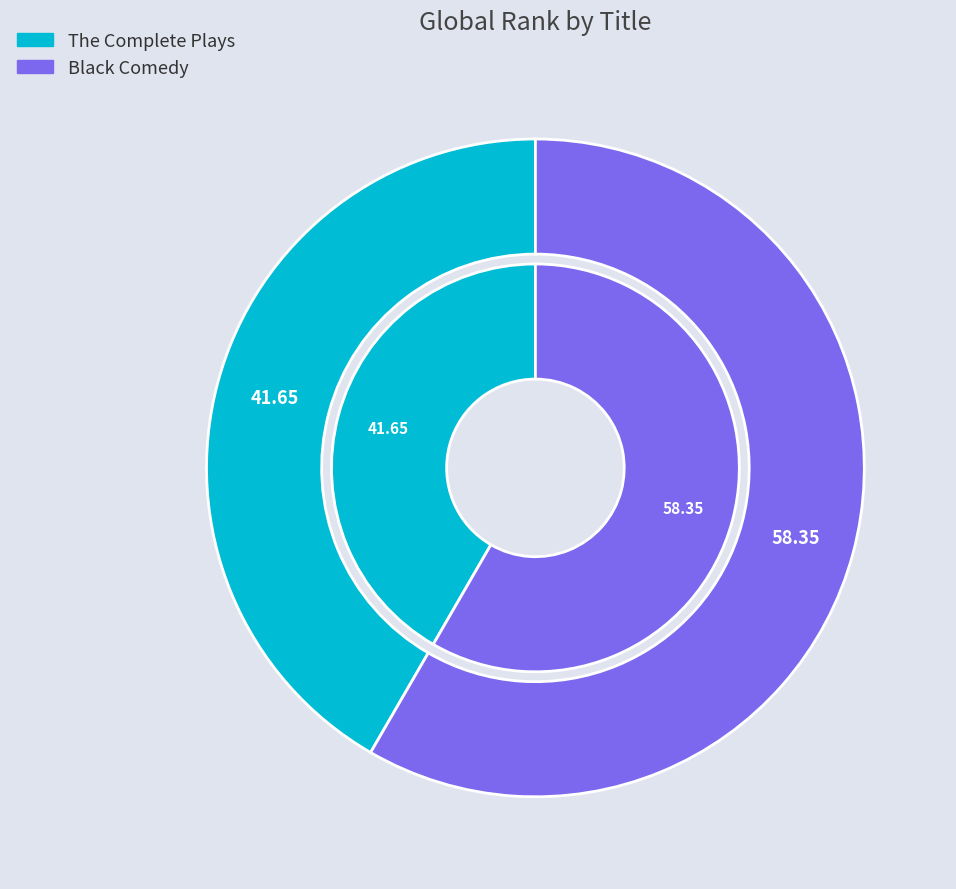

Rank the categories by value from lowest to highest.

The Complete Plays, Black Comedy